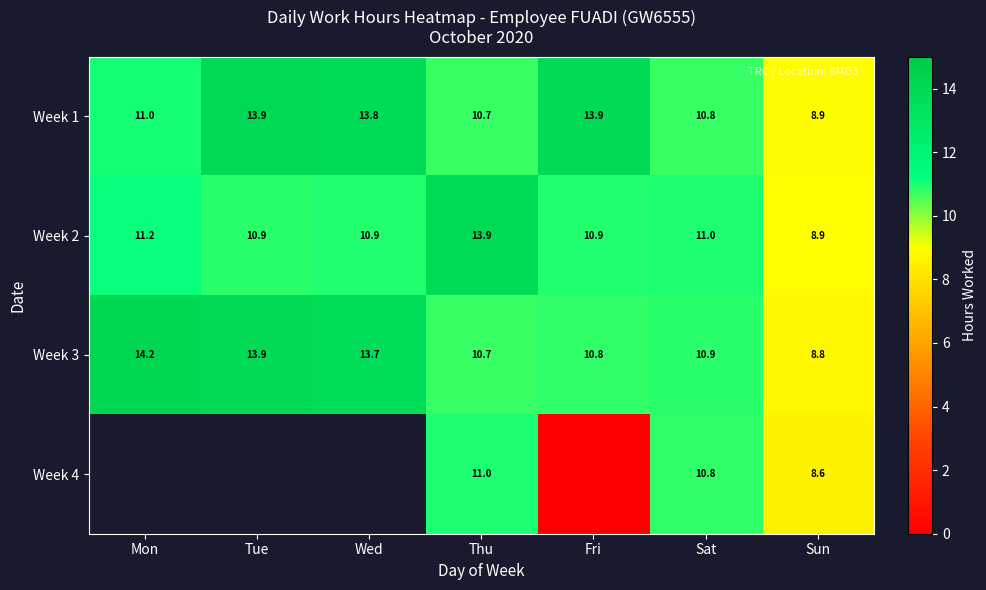

Read the Week 3 value at Fri.

10.8